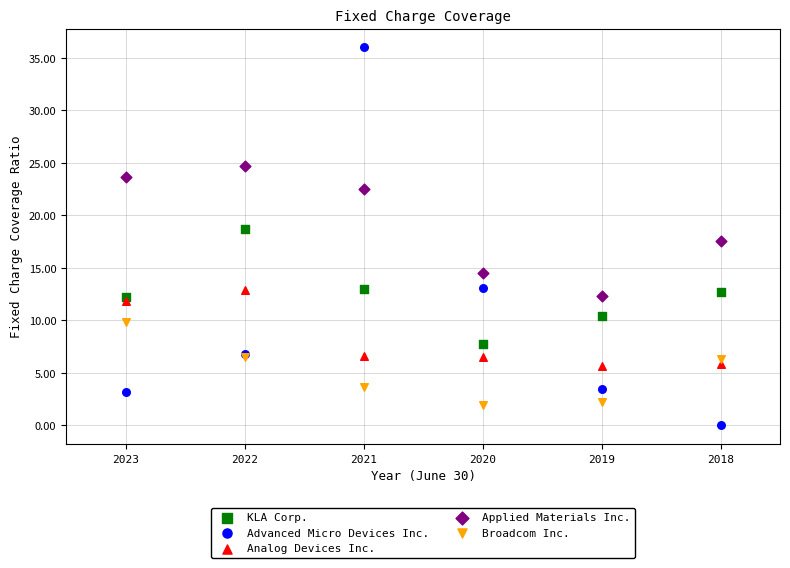

Which series reaches the maximum Y coordinate?

Advanced Micro Devices Inc.